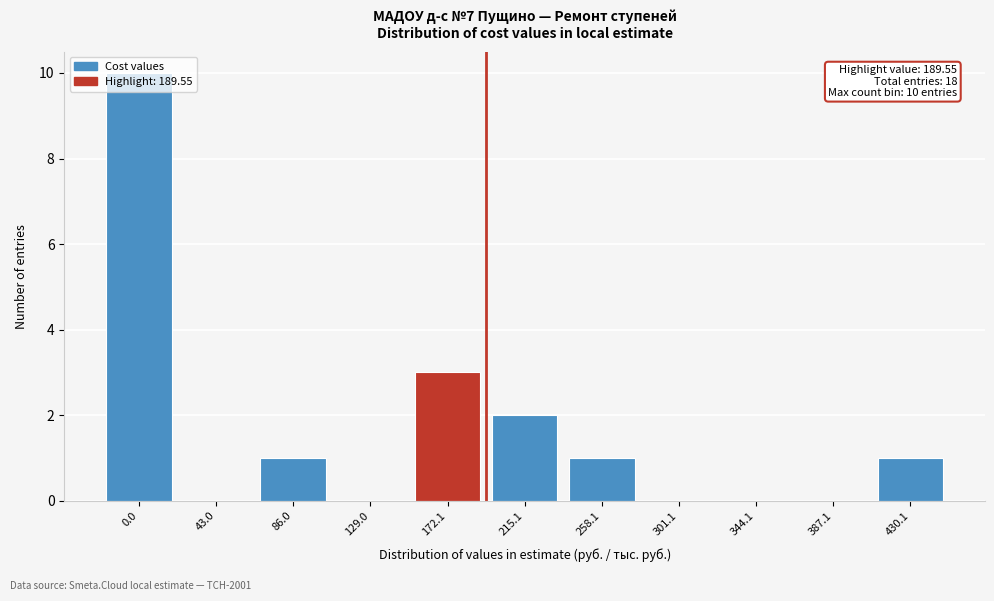

What is the change in value from 0.0 to 86.0?

-9